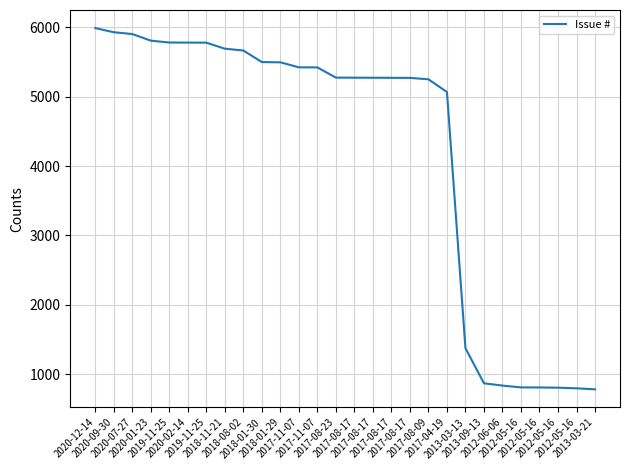

Between 2017-11-07 and 2018-08-02, which is larger?

2018-08-02